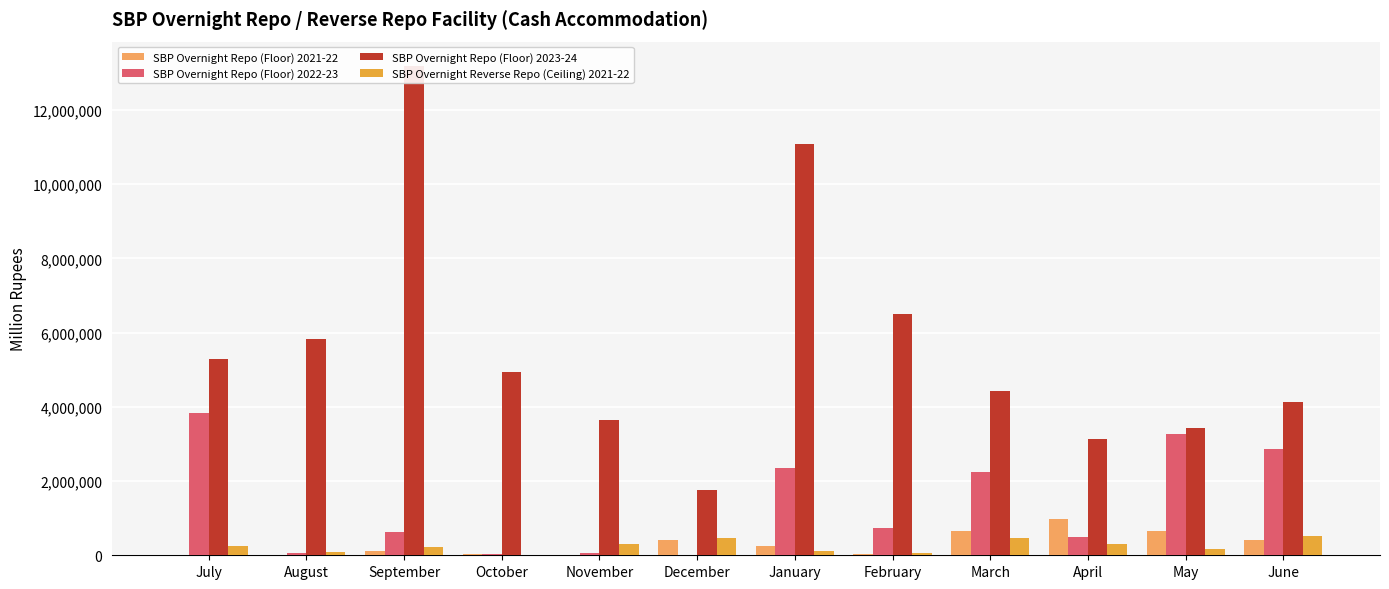

How many bars are there in total?

48